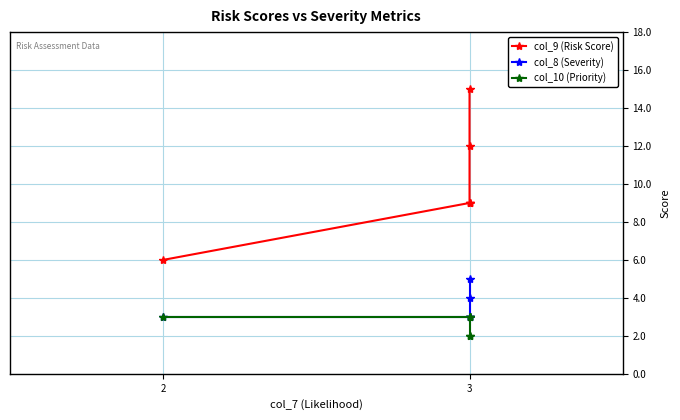

Does the chart display data point markers on the line(s)?

Yes